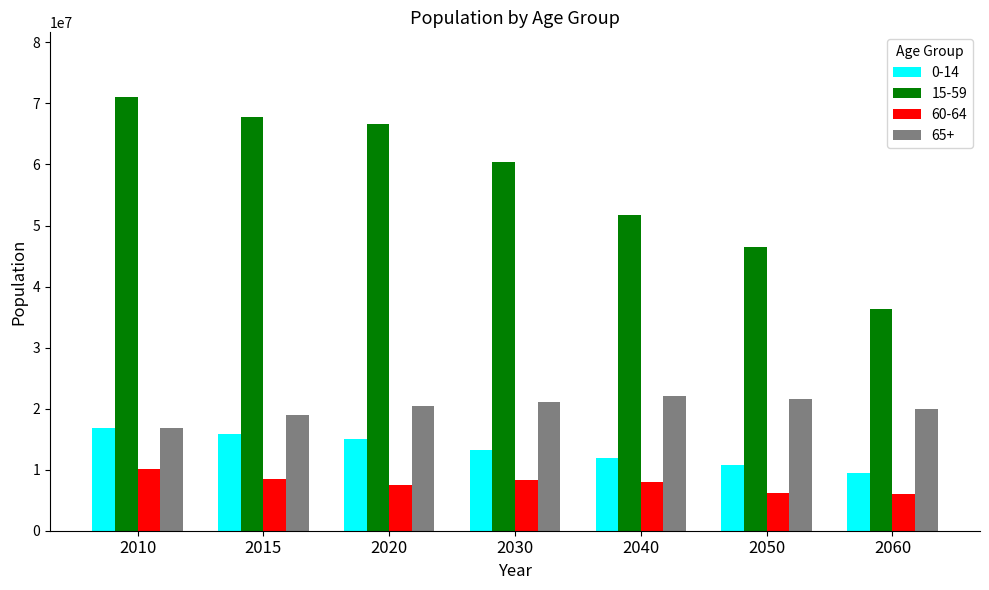

How many bars are there in each group?

4